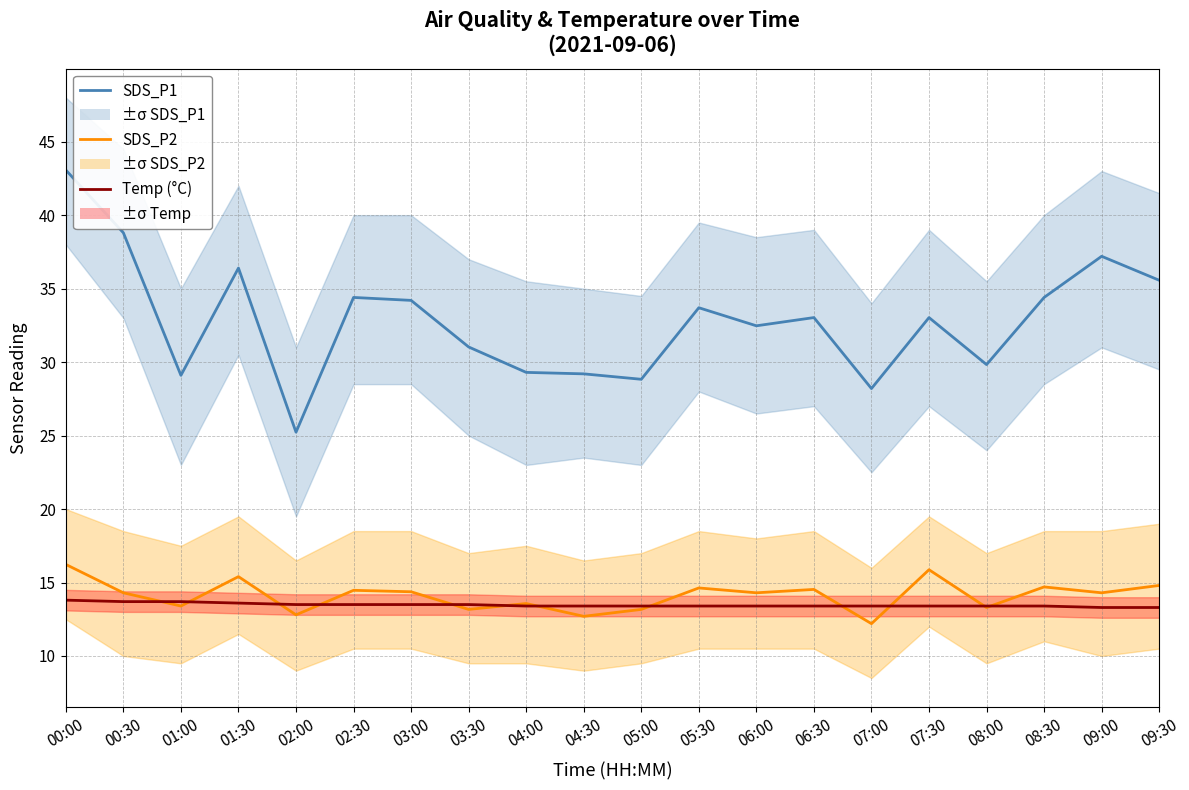

What is the label of the 15th point from the right?

02:30